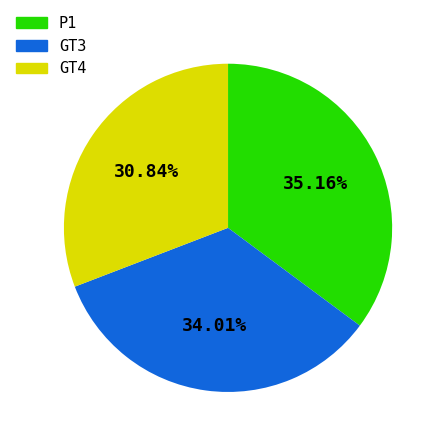

How many segments does this pie chart have?

3